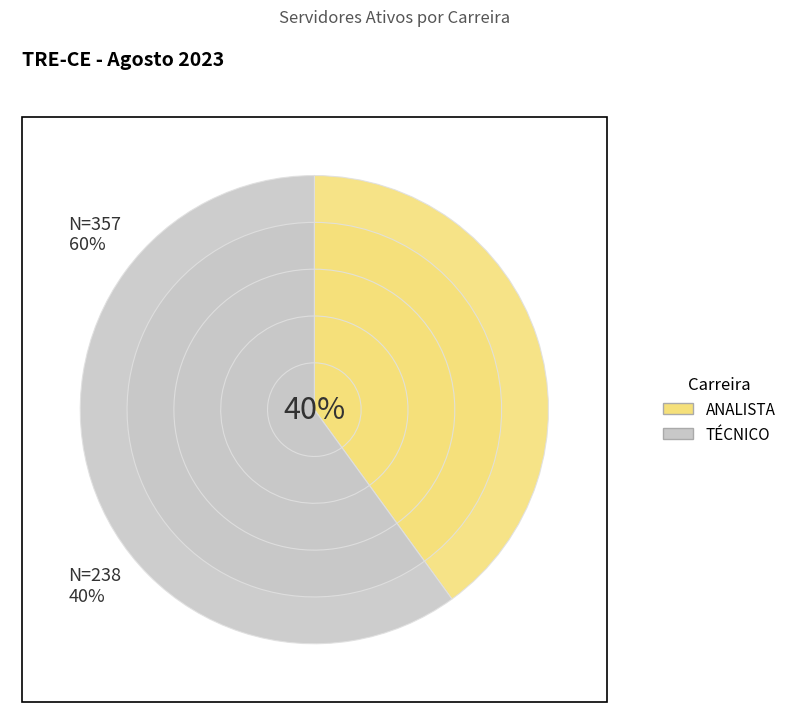

Approximately how many times larger is the value at TOTAL ANALISTA compared to TOTAL TÉCNICO?

0.7